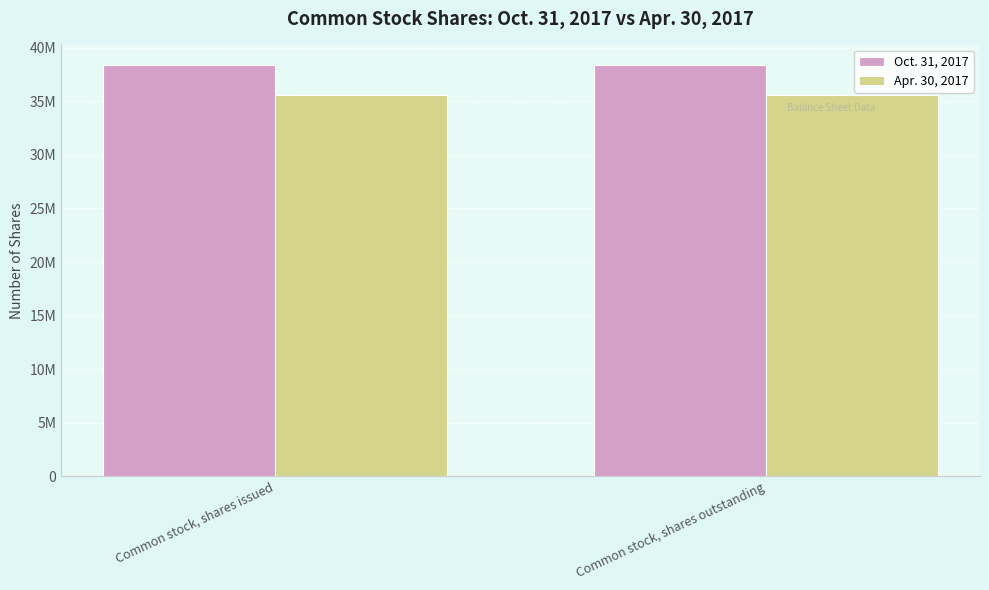

Reading left to right, extract all data points from this chart.

Oct. 31, 2017: 38384960	38384960
Apr. 30, 2017: 35627934	35627934